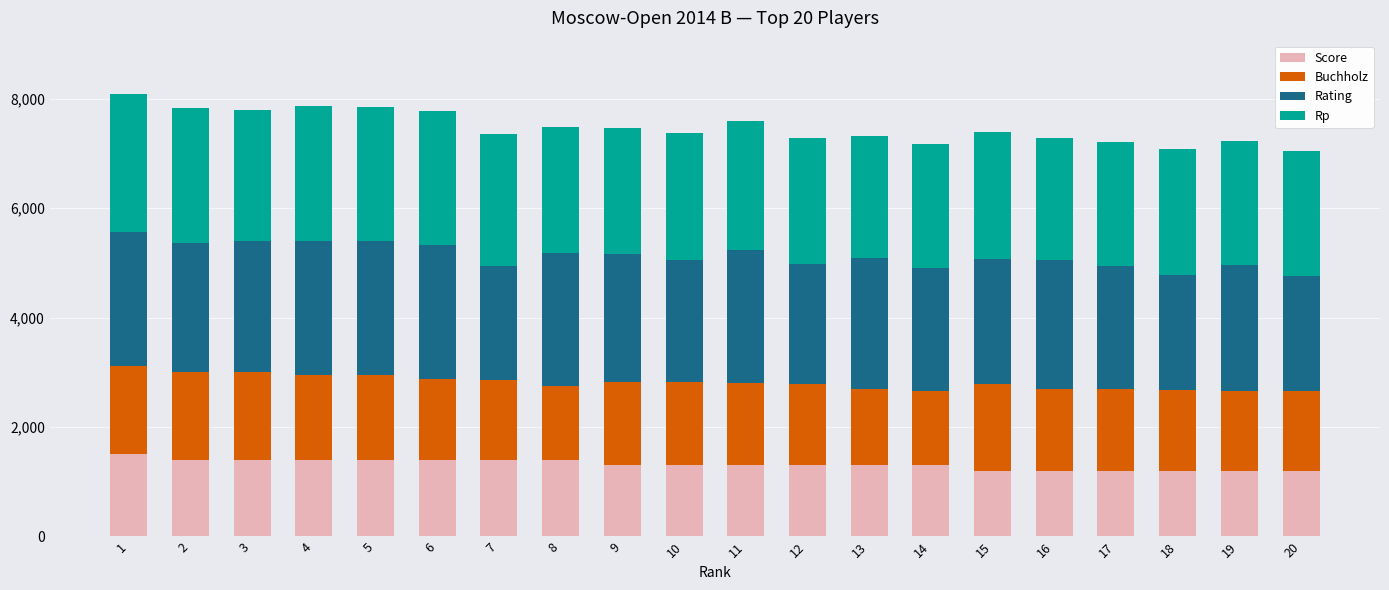

What is the total value across all series at 11?

7588